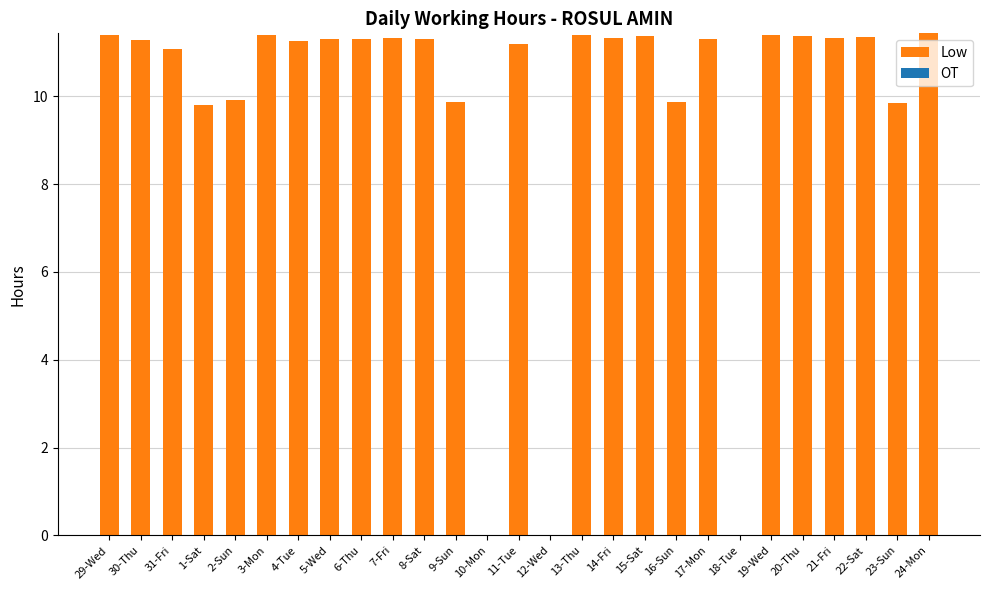

Are the bars horizontal?

No